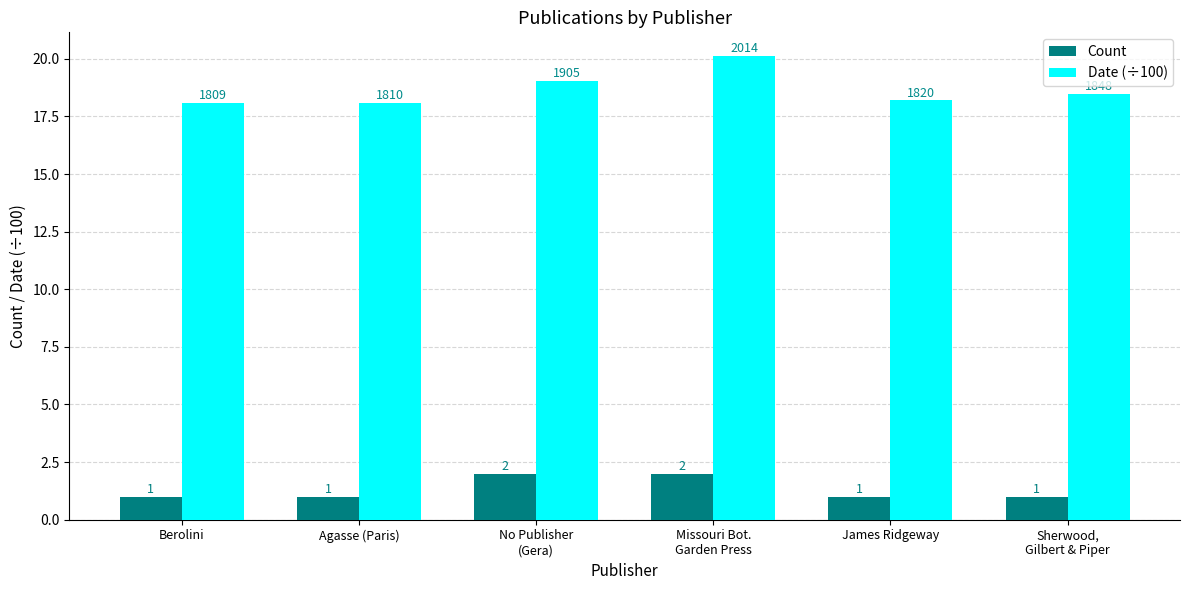

What is the total value across all series at Agasse (Paris)?

19.1